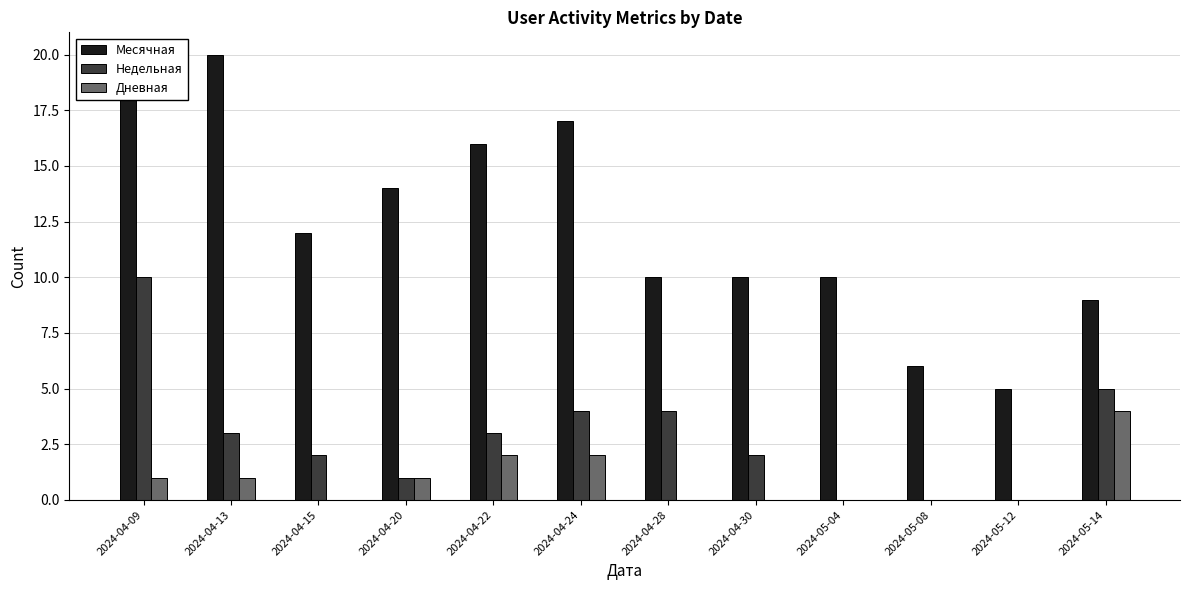

What is the highest value of the Месячная series?

20